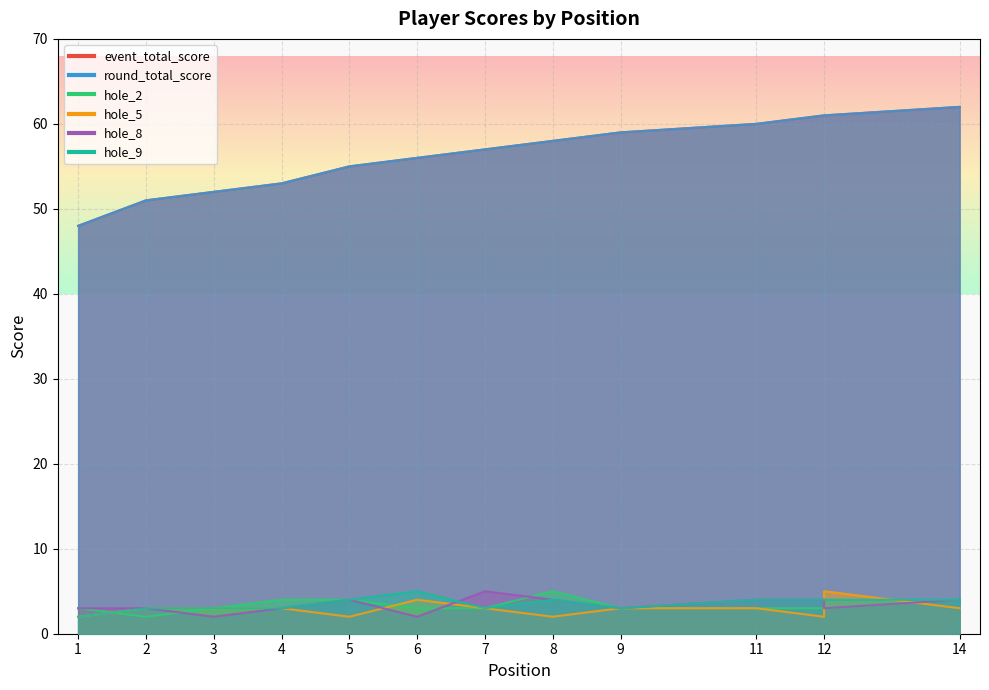

Which has a higher value, 4 or 9?

9